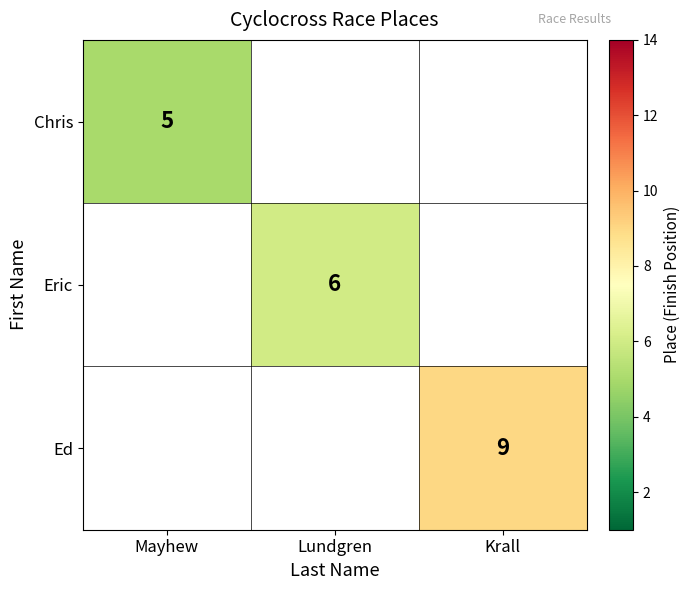

The Chris series shows 5 at Mayhew. True or false?

True